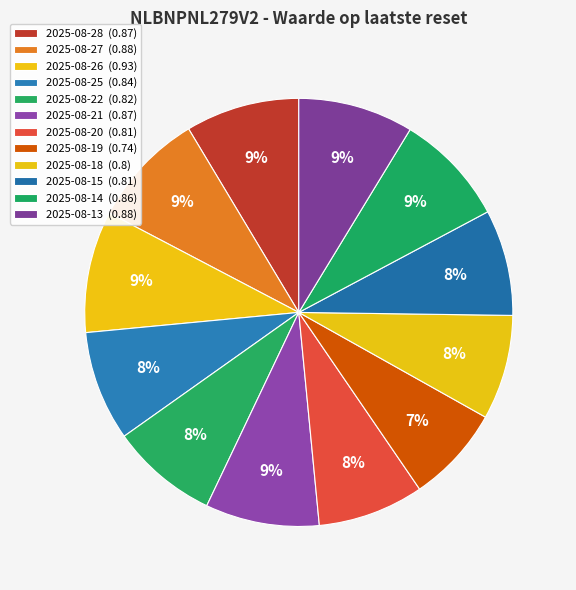

What is the largest slice in the pie chart?

2025-08-26